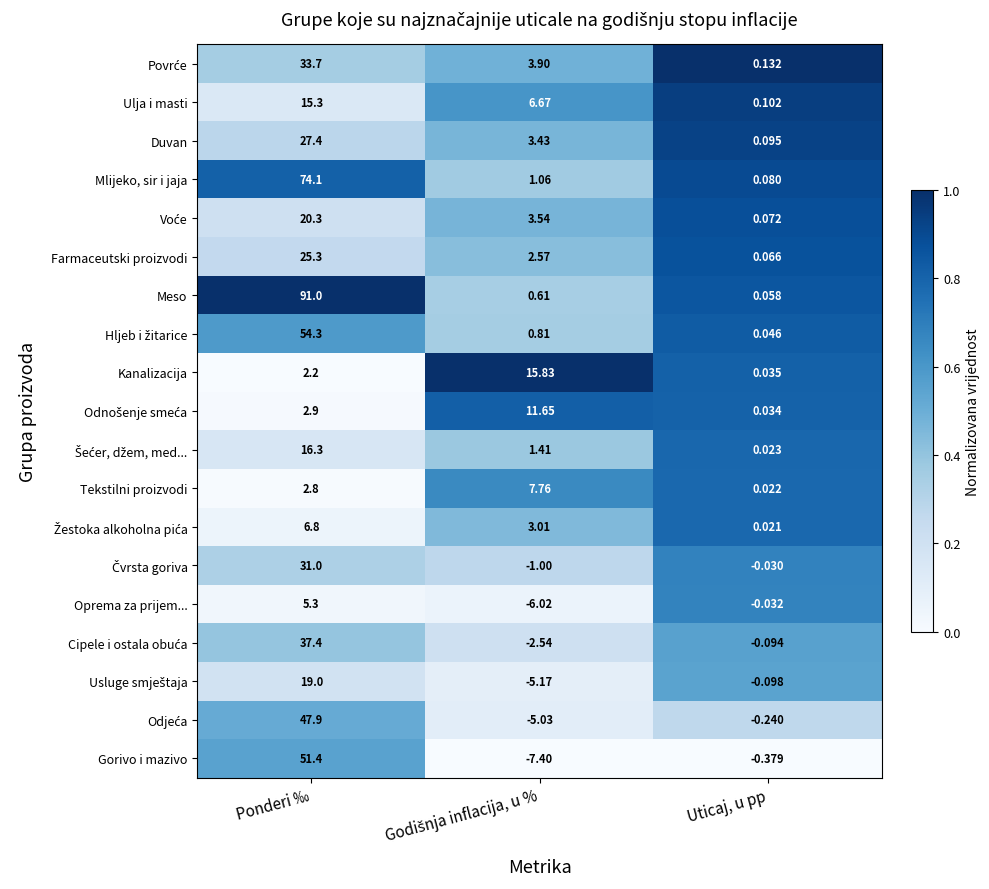

Which series has the largest total across all categories?

Meso